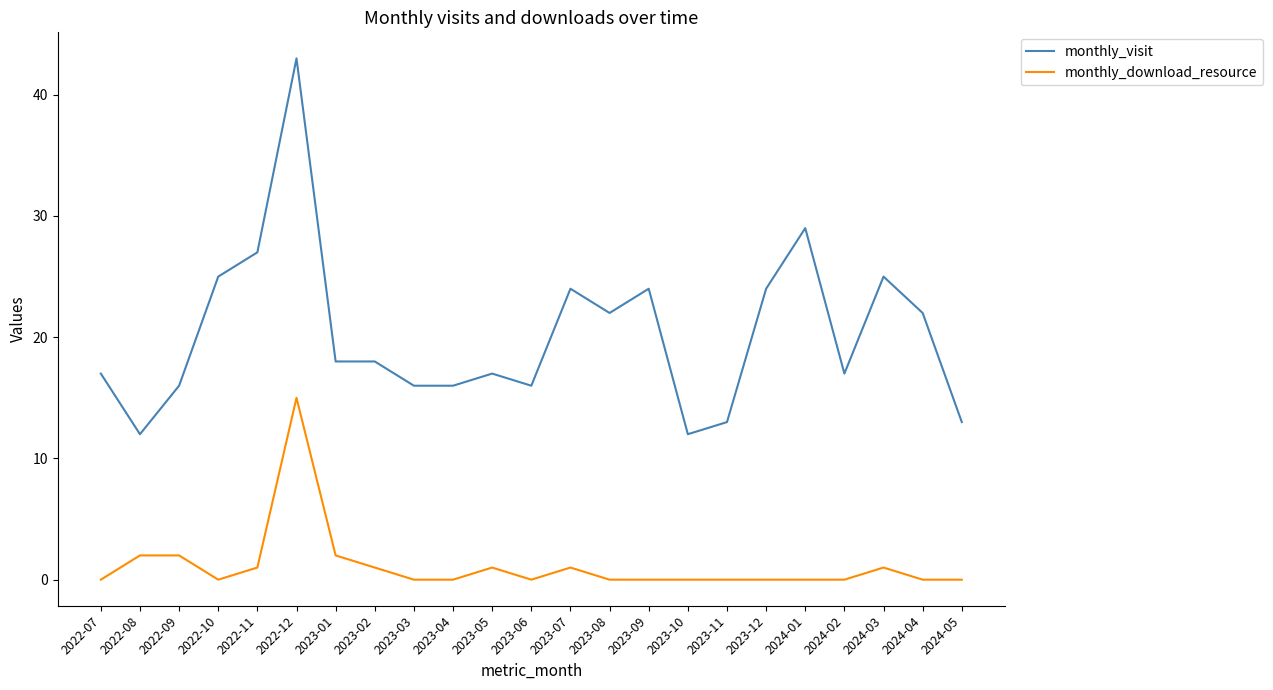

The monthly_visit series shows 17 at 2023-05. True or false?

True